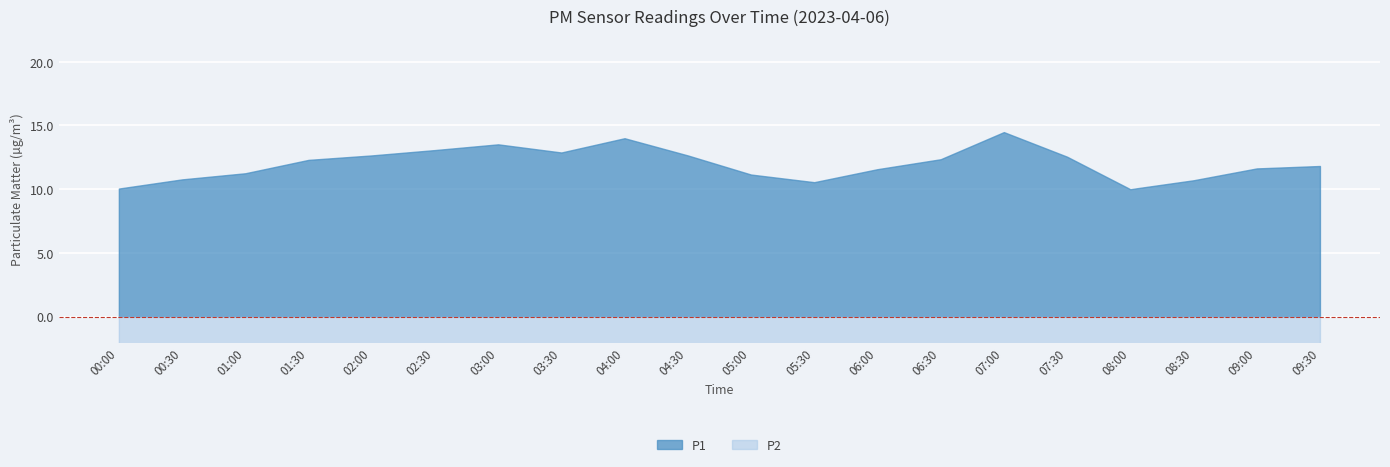

At which label is P2 closest to 7?

01:00